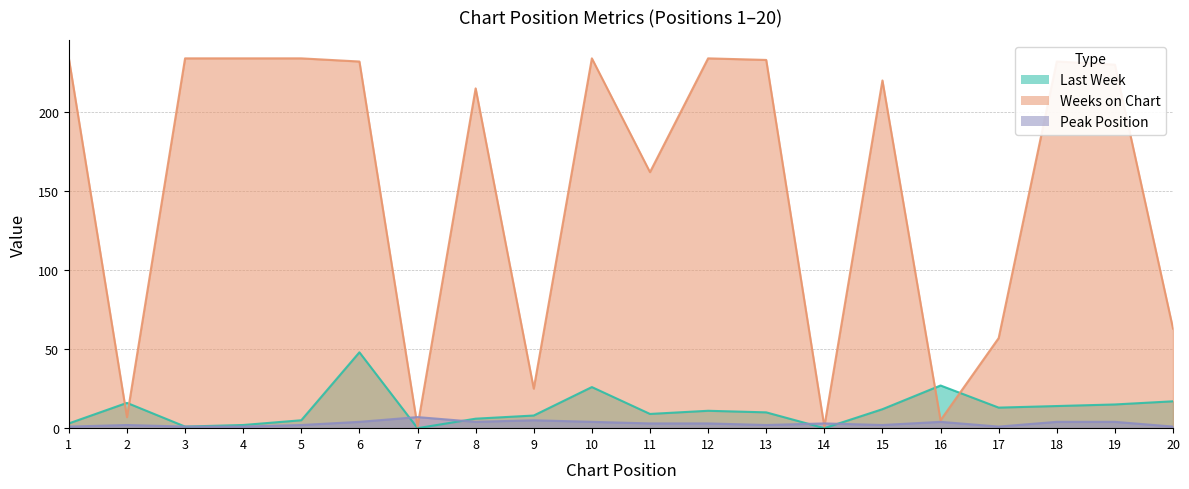

How many times do Peak Position and Weeks on Chart cross each other?

4